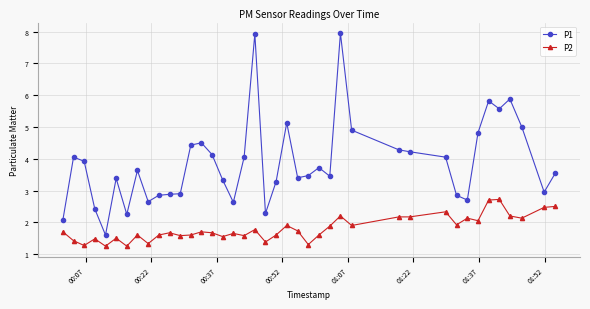

Count the number of data series in this chart.

2